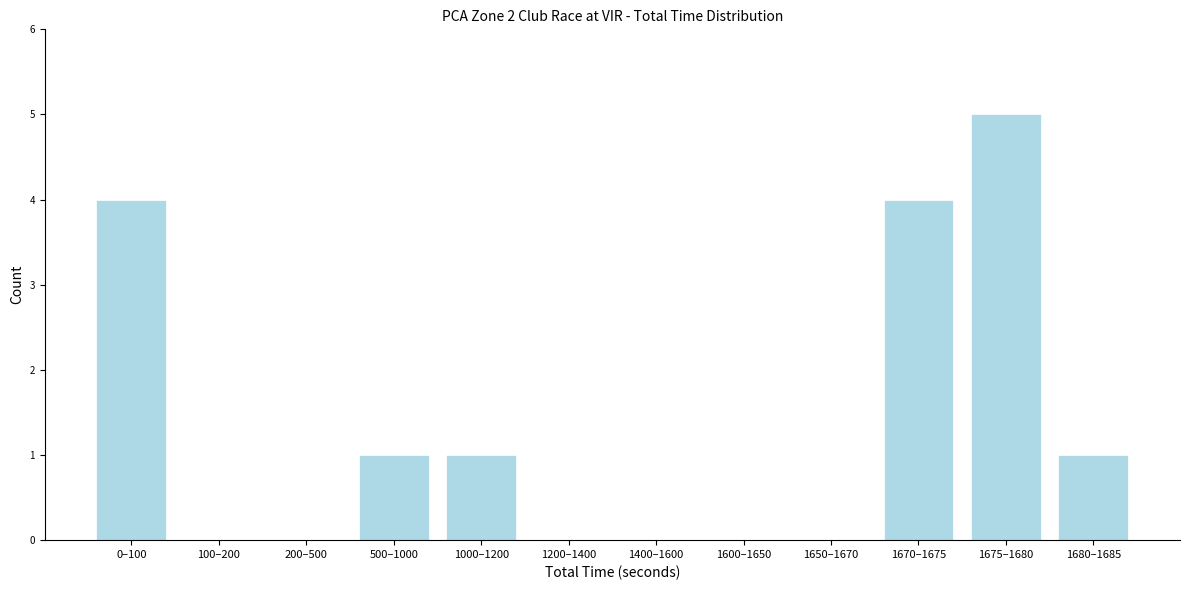

Reading left to right, transcribe all the data shown in this chart.

0–100=4	100–200=0	200–500=0	500–1000=1	1000–1200=1	1200–1400=0	1400–1600=0	1600–1650=0	1650–1670=0	1670–1675=4	1675–1680=5	1680–1685=1